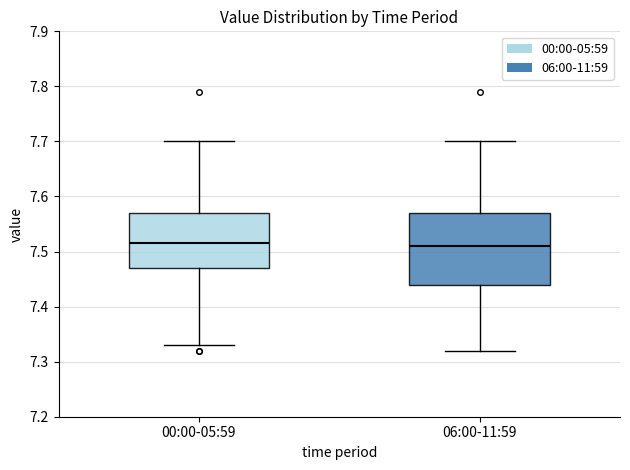

Which box is the tallest, from its lower edge to its upper edge?

06:00-11:59